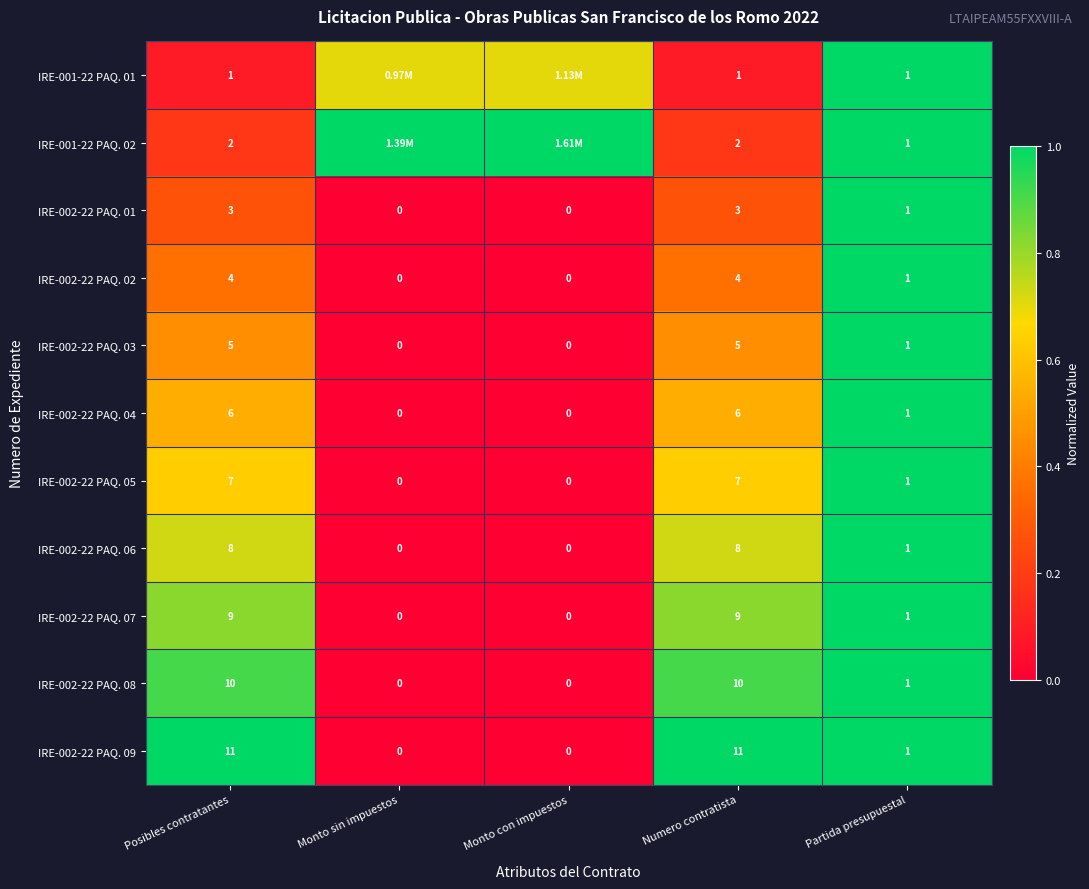

Is the value of IRE-001-22 PAQ. 02 at Posibles contratantes greater than the value of IRE-002-22 PAQ. 04 at Monto sin impuestos?

Yes